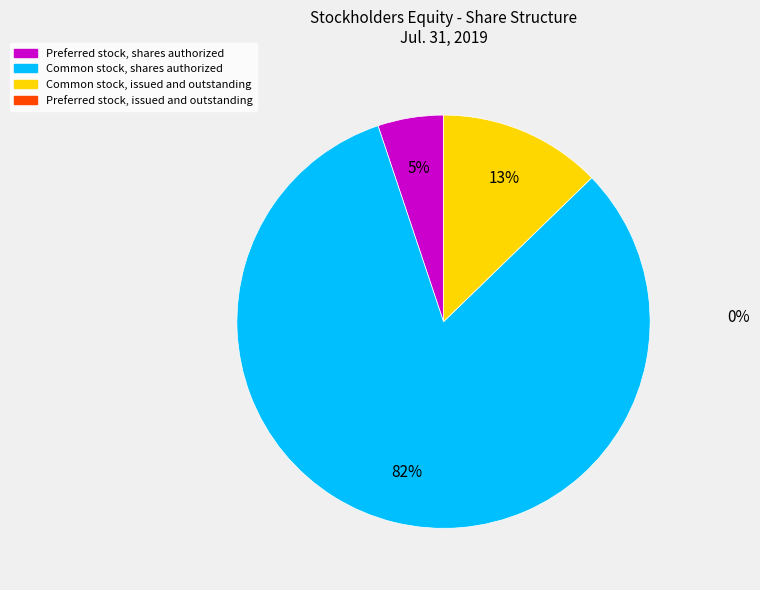

Is there a majority slice in this chart?

Yes